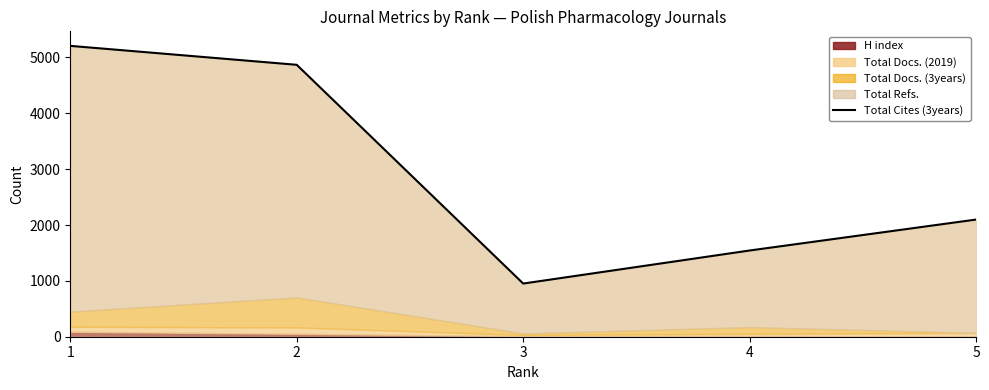

What is the approximate value at 3?

952